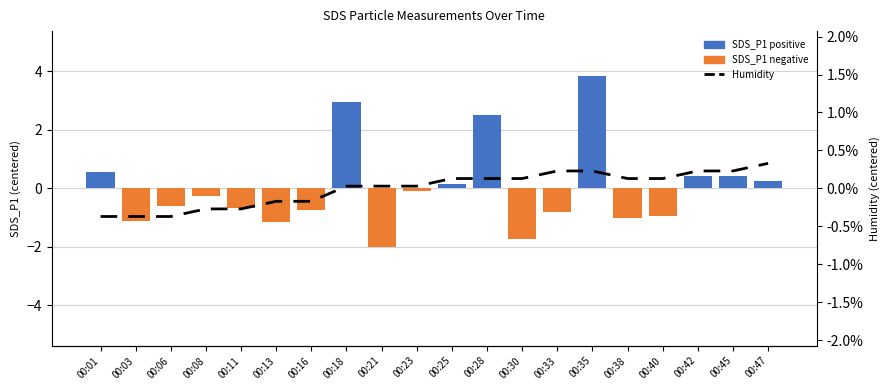

Which has a higher value, 00:25 or 00:42?

00:42